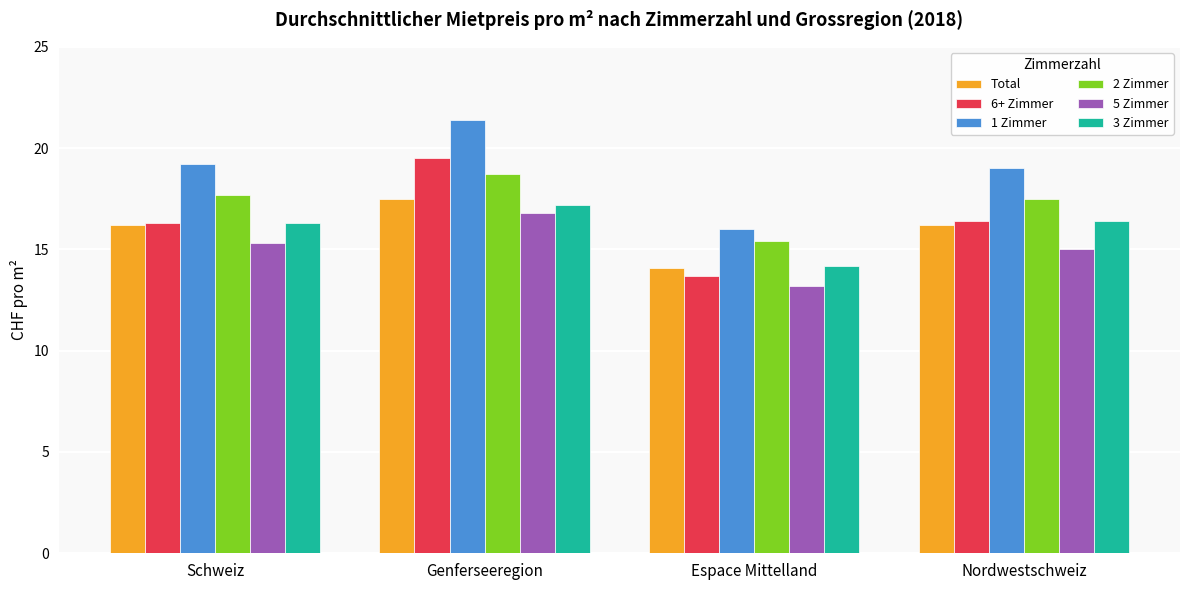

Is it true that 1 Zimmer equals 8.0 at Nordwestschweiz?

False